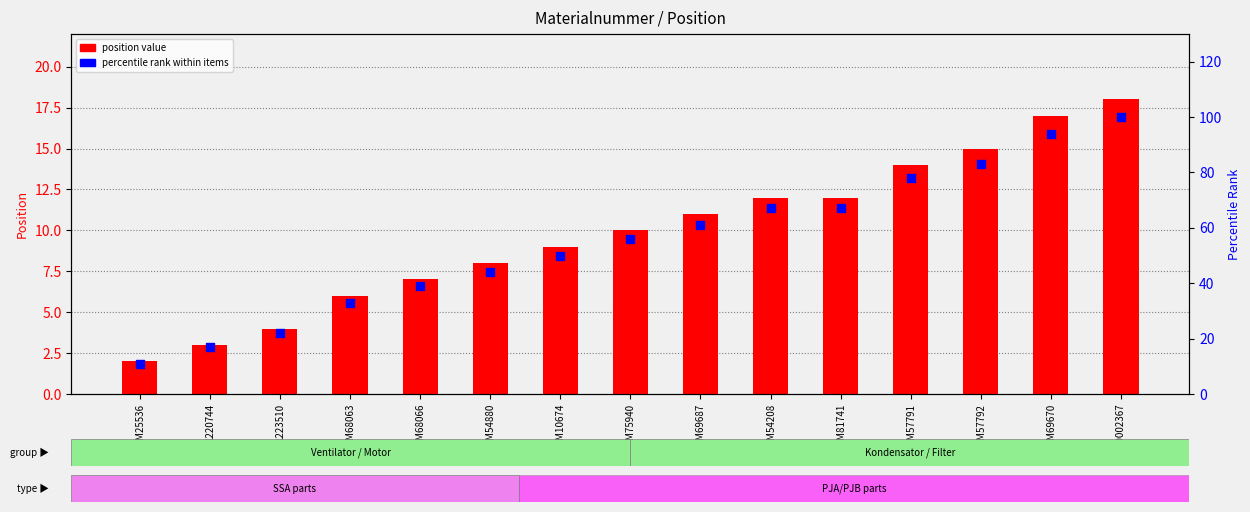

Is the value of position value at M25536 greater than the value of percentile rank within items at M10674?

No